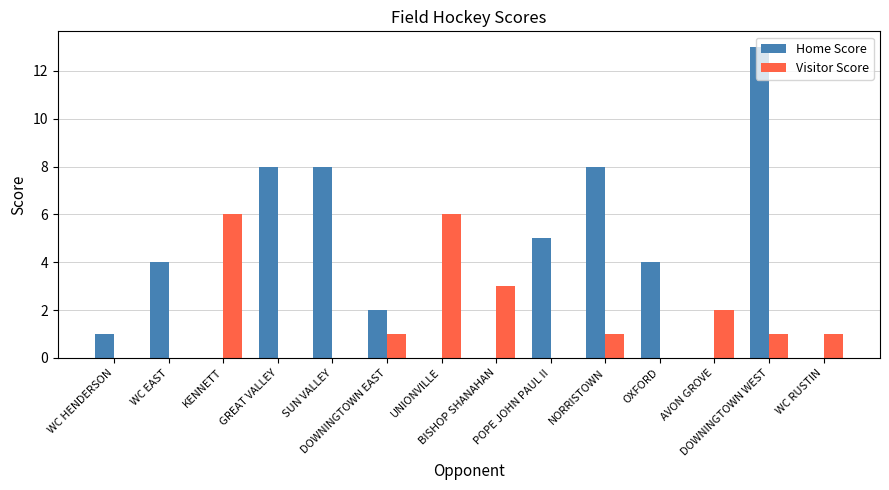

What is the greatest value displayed?

13